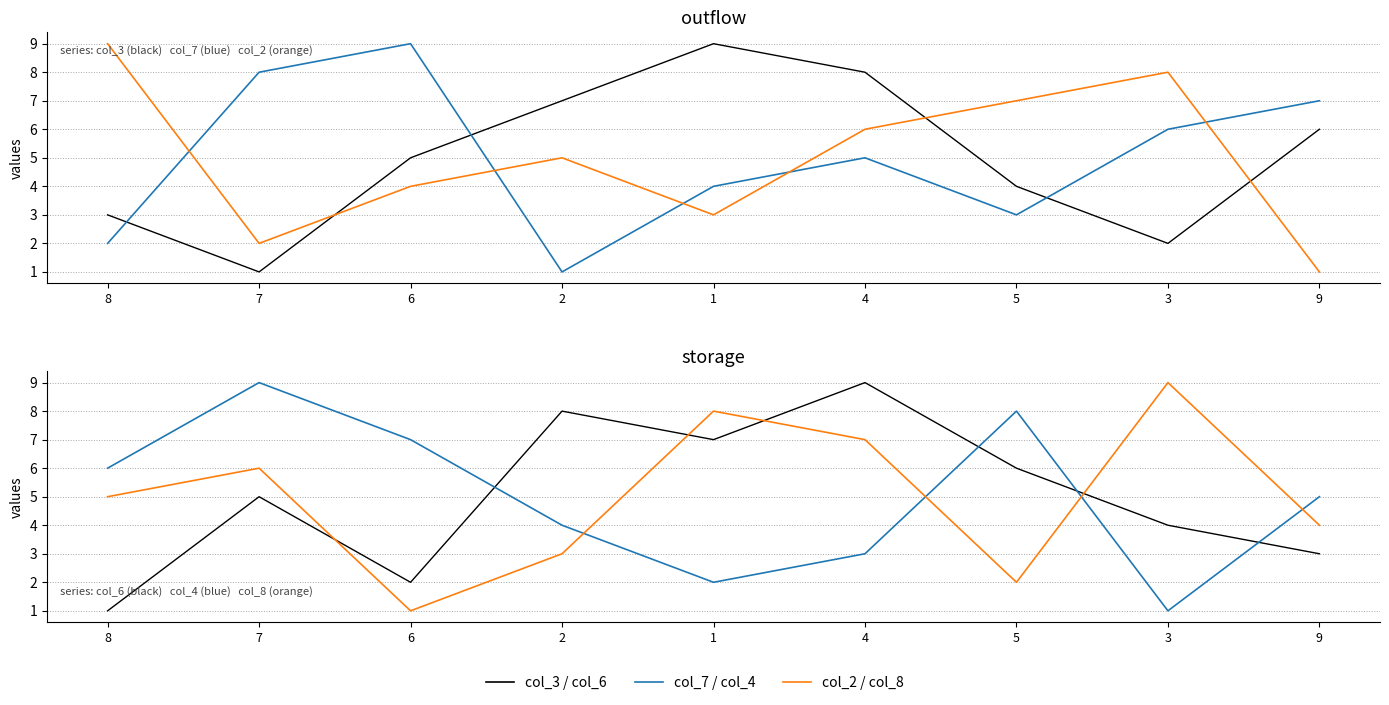

Which series ends up on top after the final intersection of col_7 and col_3?

col_7